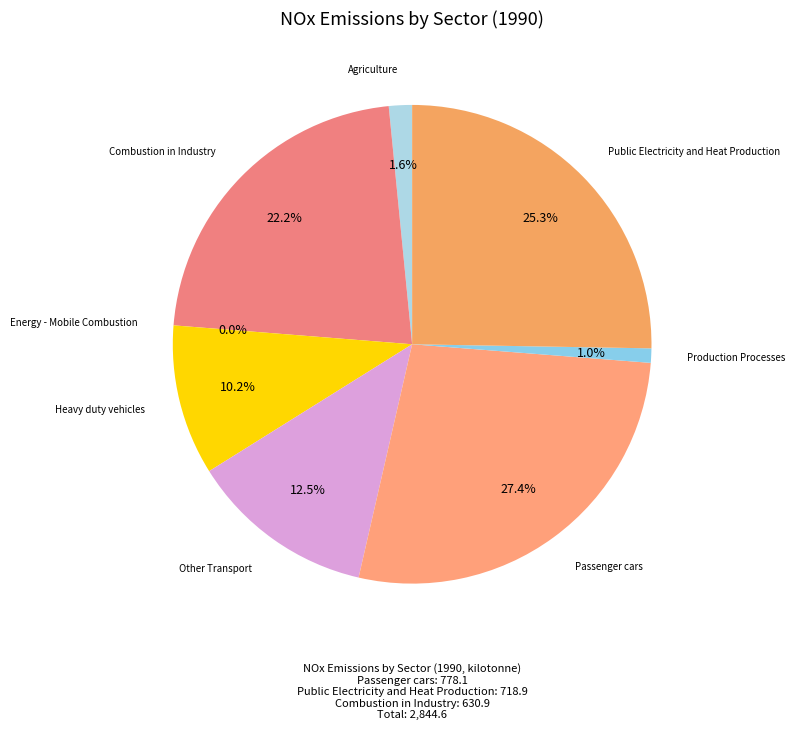

Is there any slice that represents more than half of the pie?

No